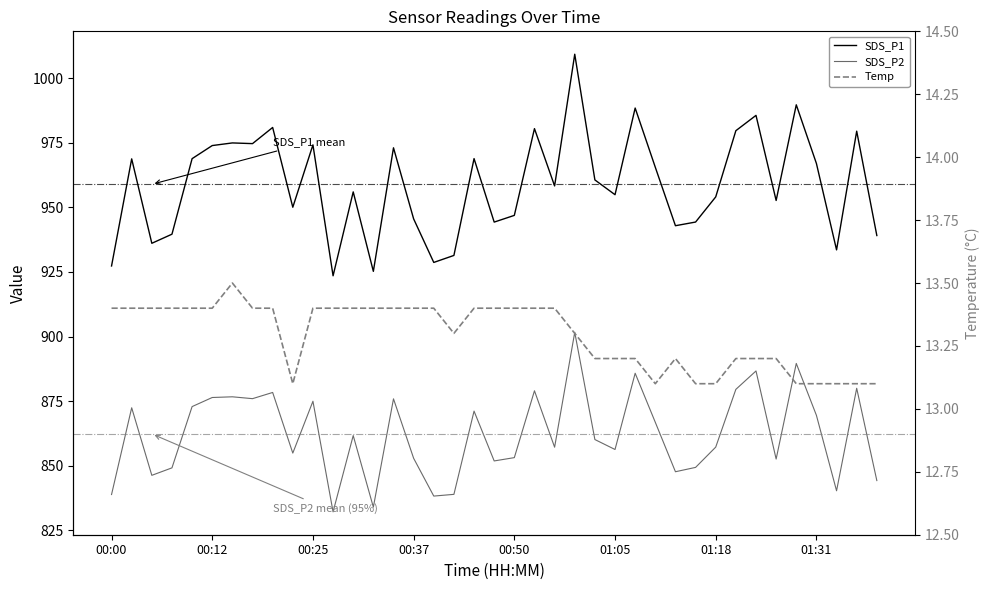

Which series has the largest total across all categories?

SDS_P1